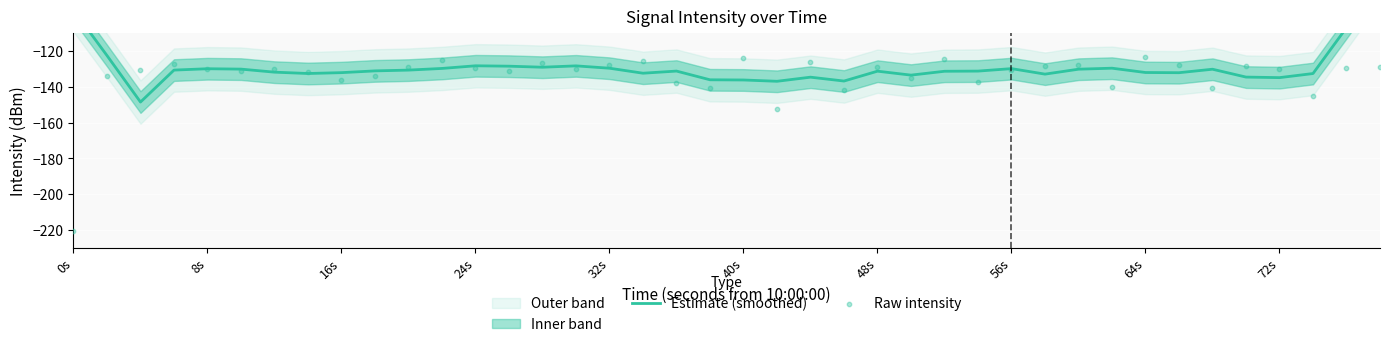

Is the value of Raw intensity at 64s greater than the value of Estimate (smoothed) at 24s?

Yes